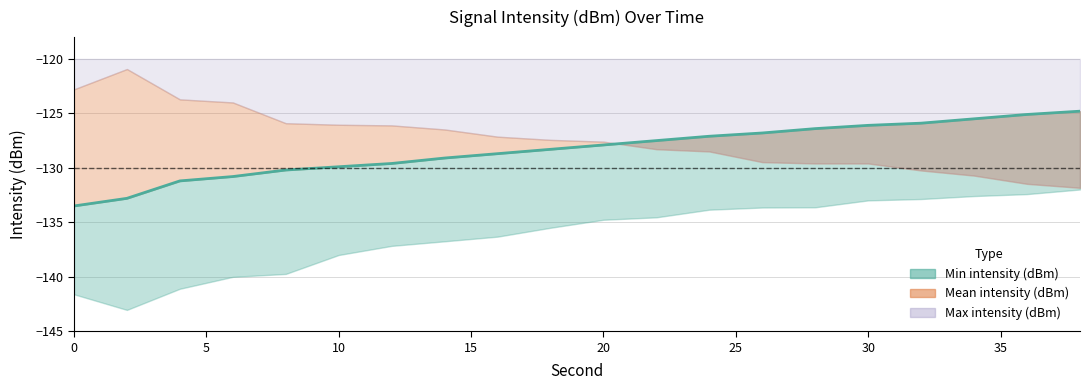

How many data points are less than -127?

13